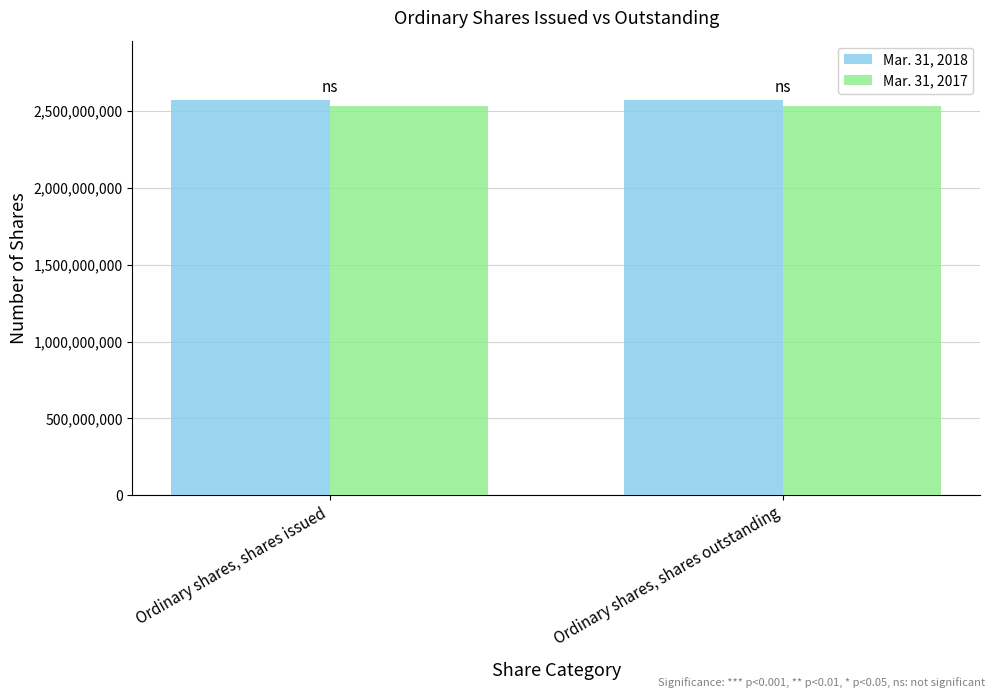

What is the sum of all Mar. 31, 2017 values?

5058728378